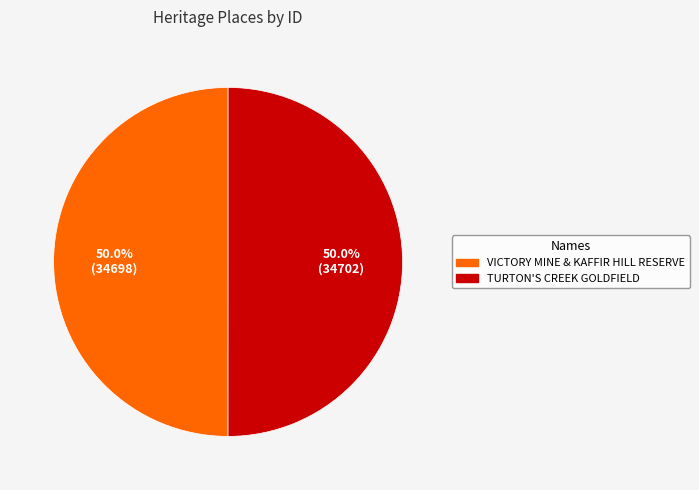

Combined, what portion of the pie is VICTORY MINE & KAFFIR HILL RESERVE and TURTON'S CREEK GOLDFIELD?

100.0%